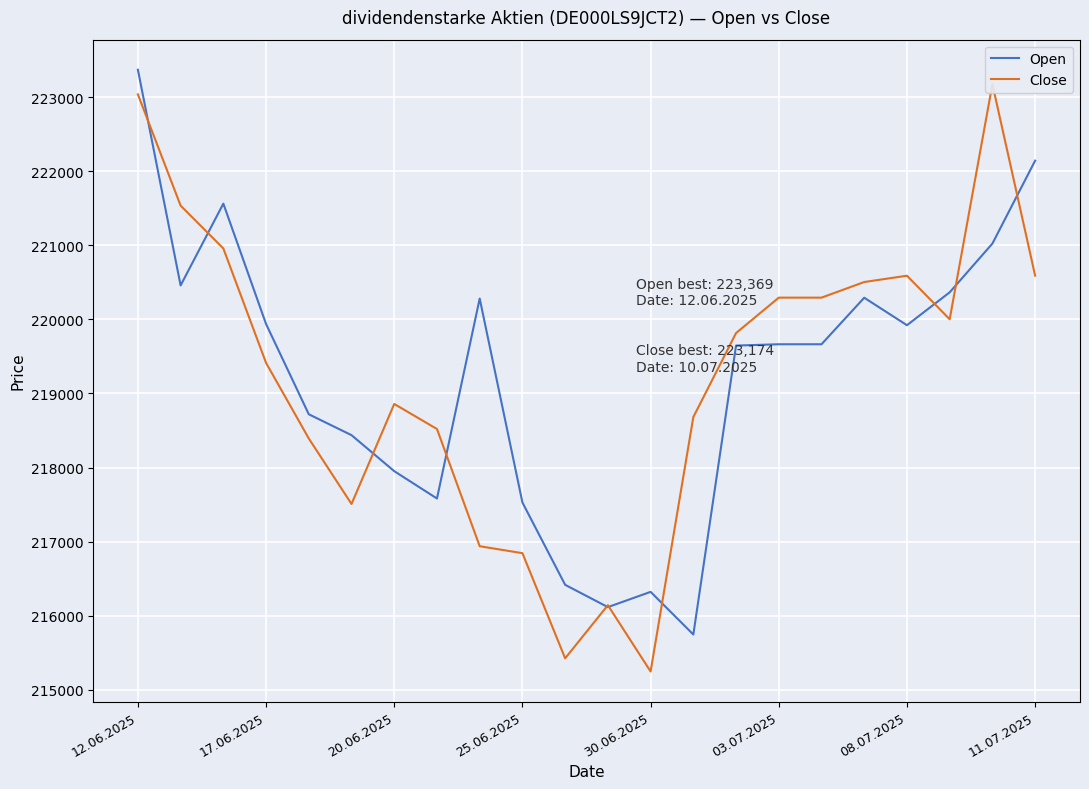

Reading left to right, list all the values displayed in this chart.

Open: 223369	220458	221562	219937	218719	218437	217951	217582	220281	217528	216417	216116	216322	215746	219646	219664	219664	220292	219921	220365	221023	222142
Close: 223037	221535	220957	219412	218392	217508	218858	218520	216938	216844	215425	216142	215247	218681	219815	220293	220293	220504	220589	220001	223174	220590